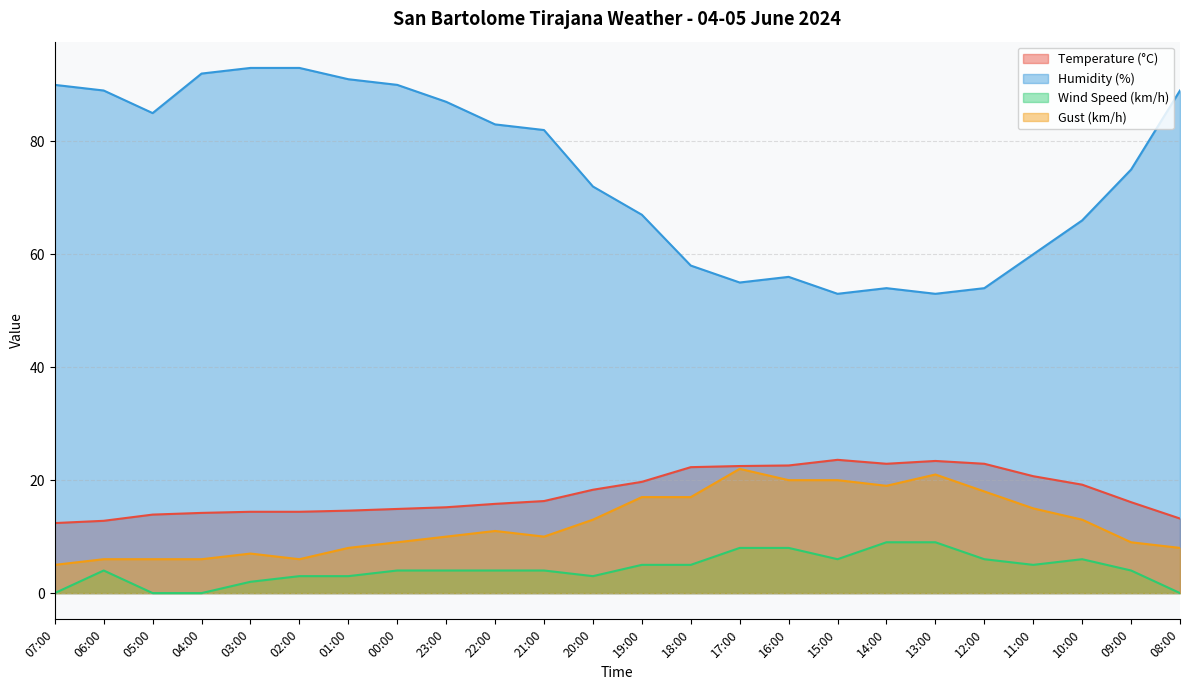

List the series in order of their peak value, highest first.

Humidity (%), Temperature (°C), Gust (km/h), Wind Speed (km/h)